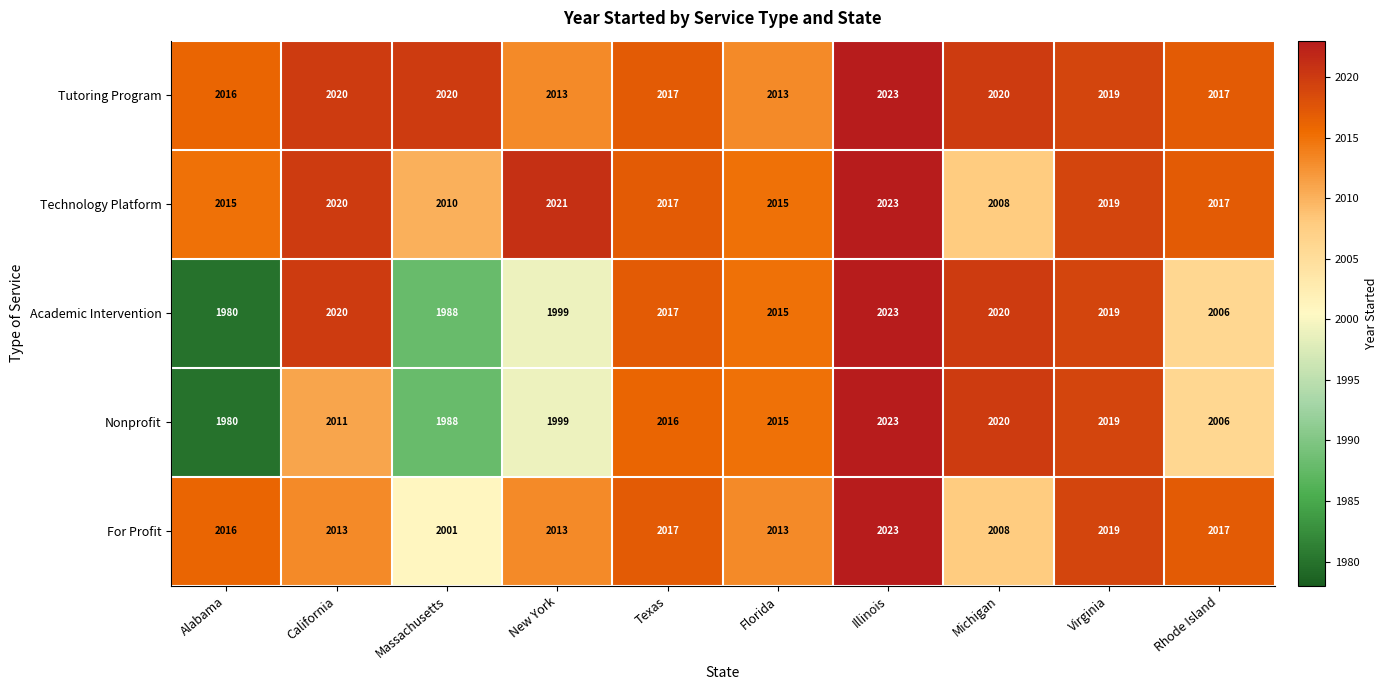

What is the spread (max minus min) of values at Alabama?

36